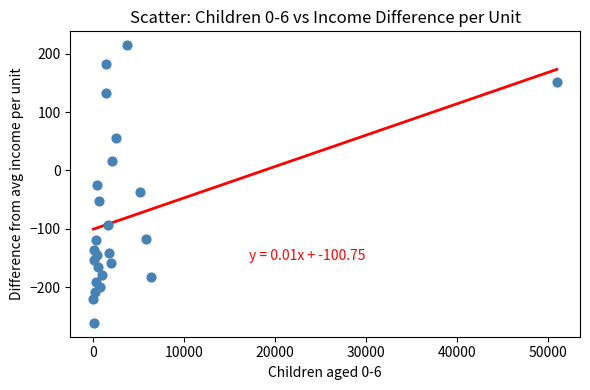

What is the range of X values (max minus min)?

50890.0